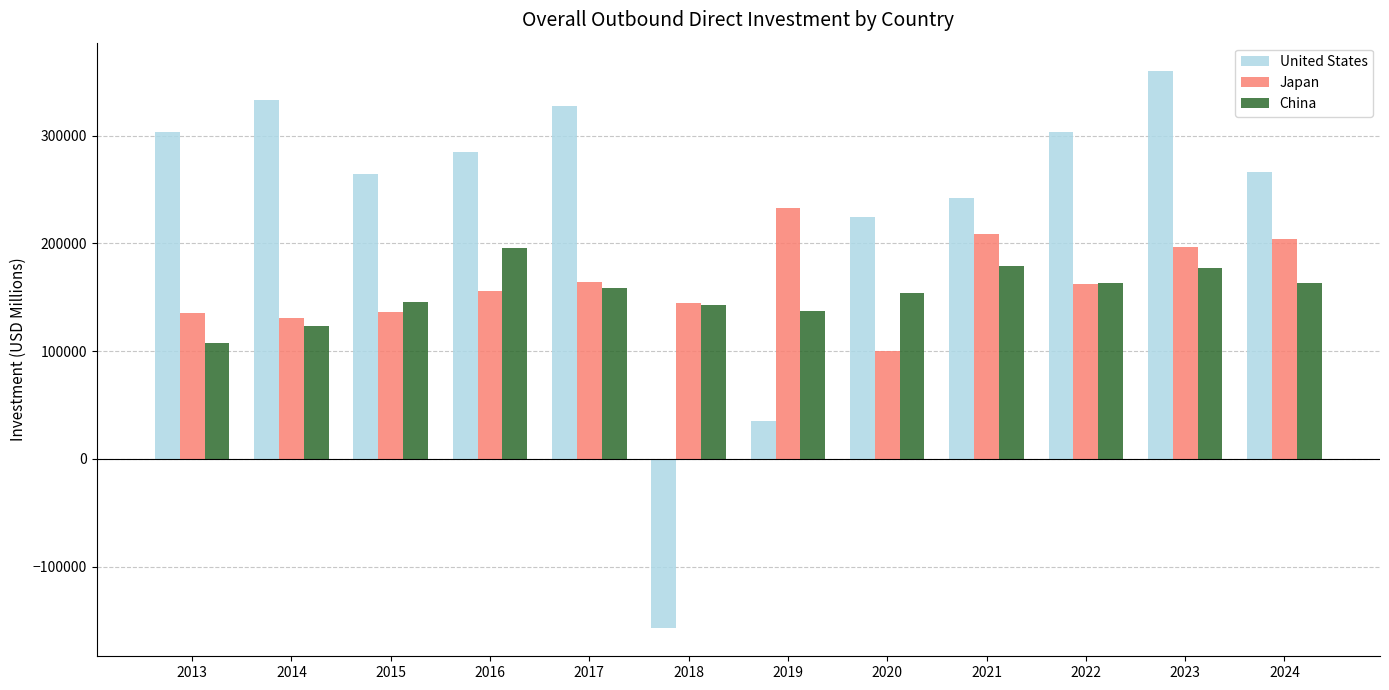

Which category has the highest value in the China series?

2016